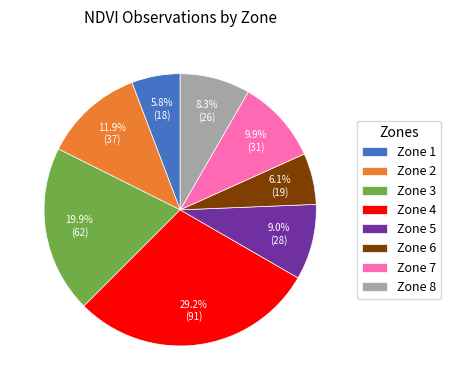

Which slice is the largest?

Zone 4